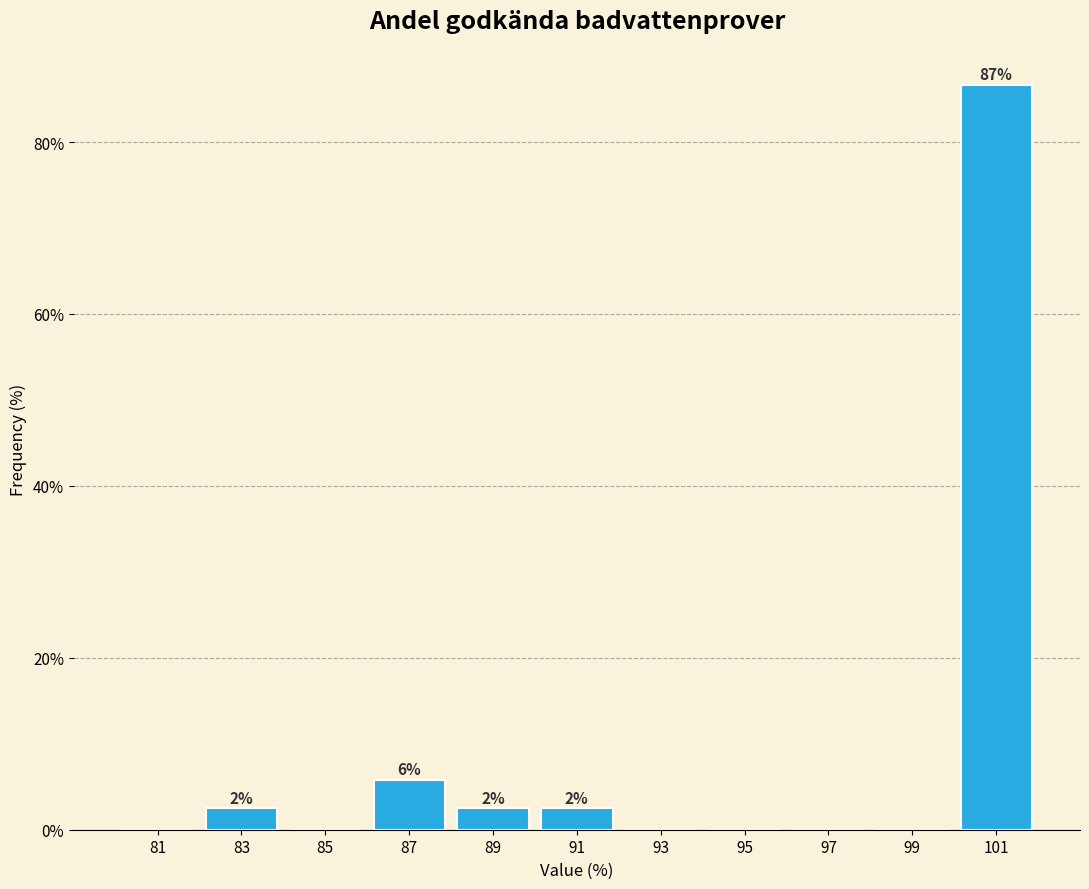

Over which range of the x-axis is the bar tallest?

100 to 102